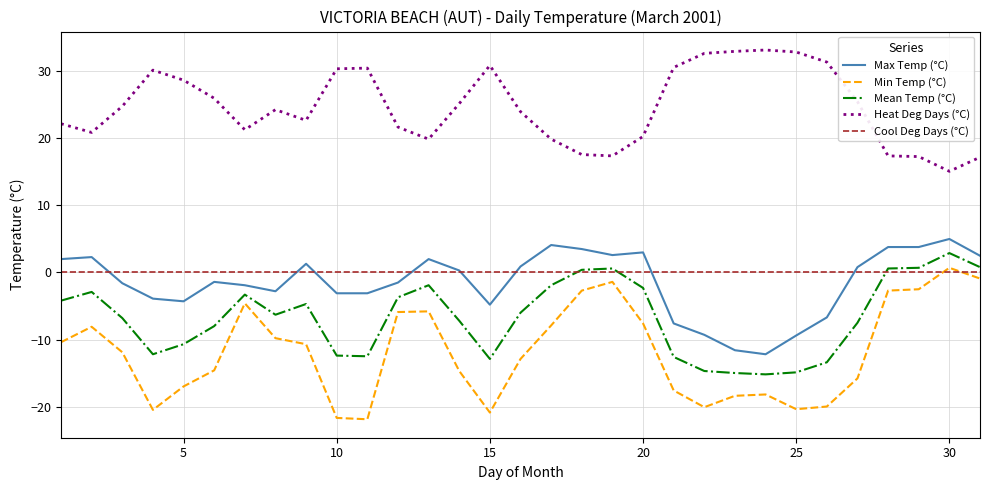

Which series has the largest range (max minus min)?

Min Temp (°C)